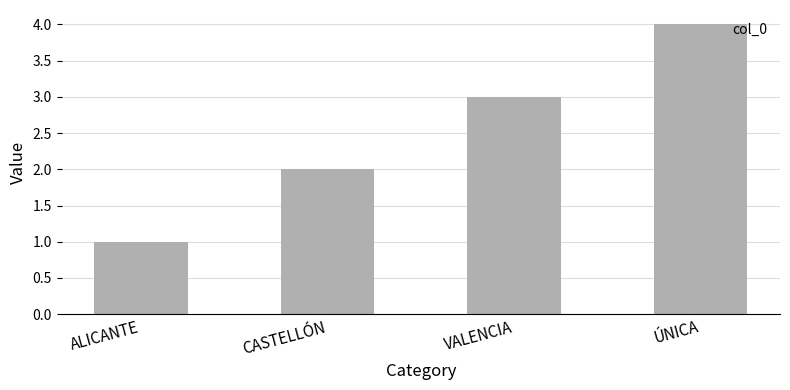

How many series are shown in this chart?

1